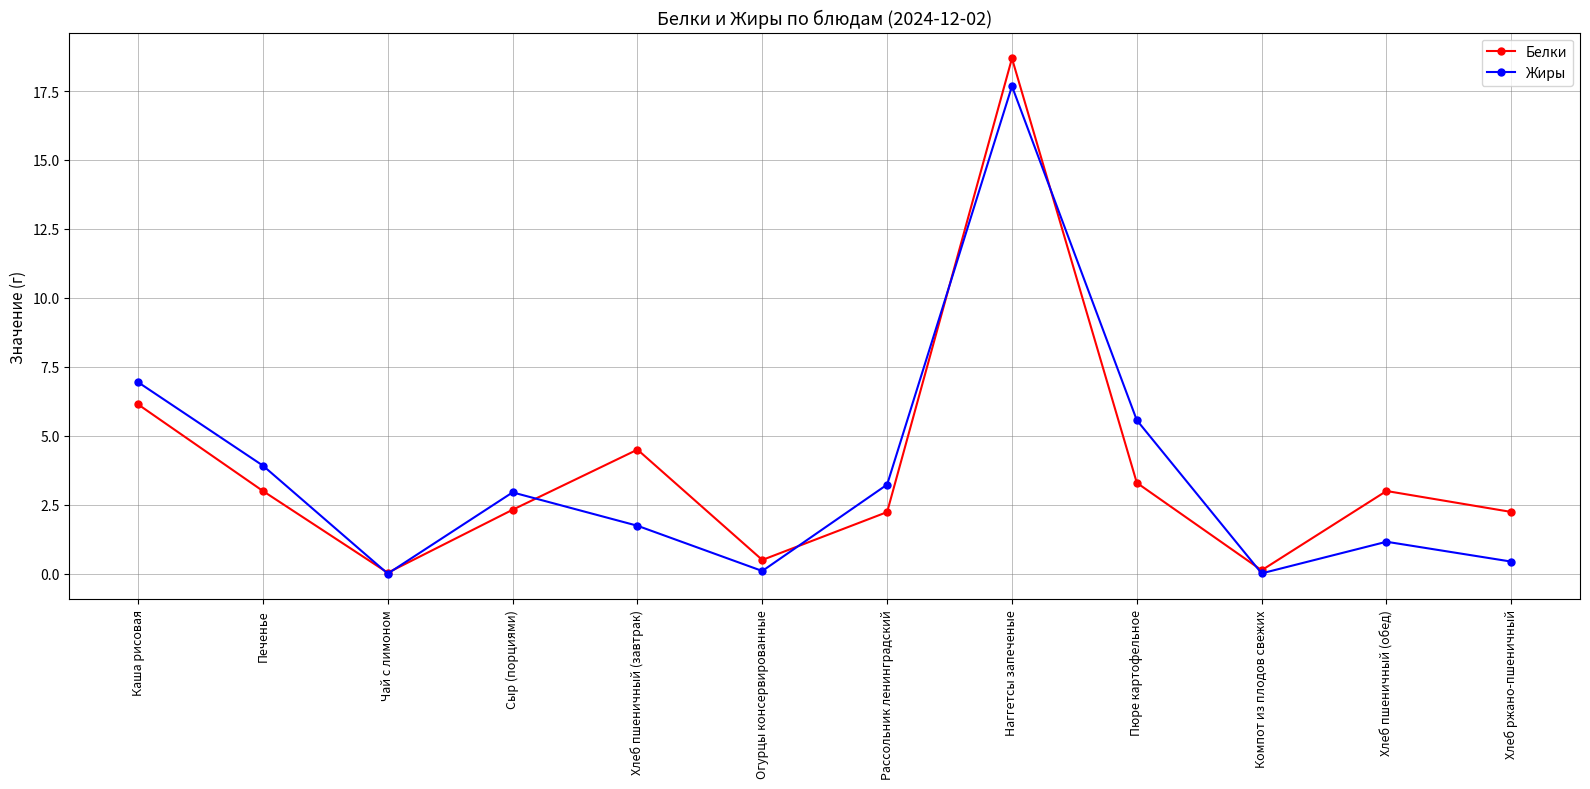

Rank the series by their maximum value, from highest to lowest.

Белки, Жиры